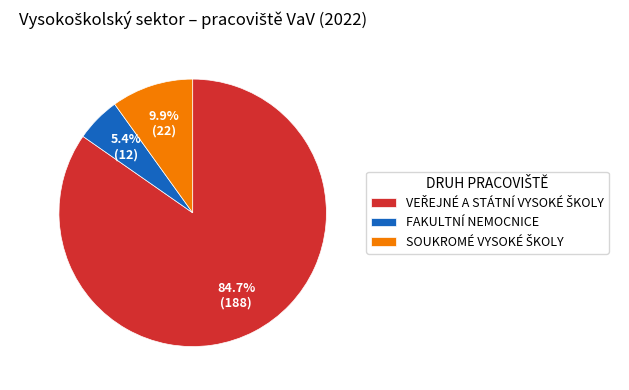

Which slice is the smallest?

FAKULTNÍ NEMOCNICE